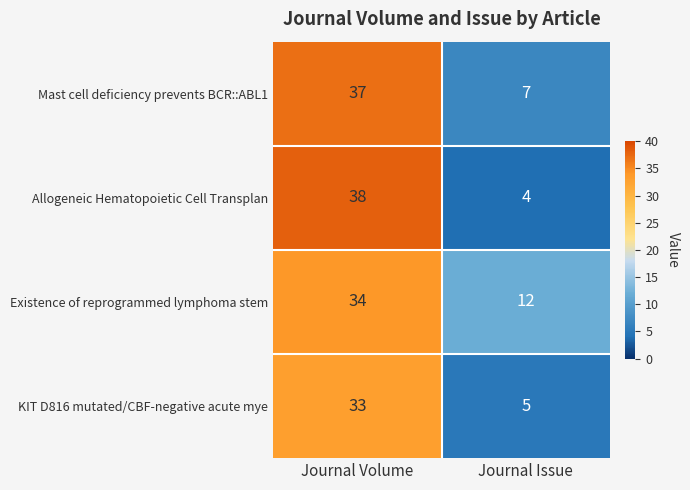

At which category is the sum across all series the highest?

Journal Volume